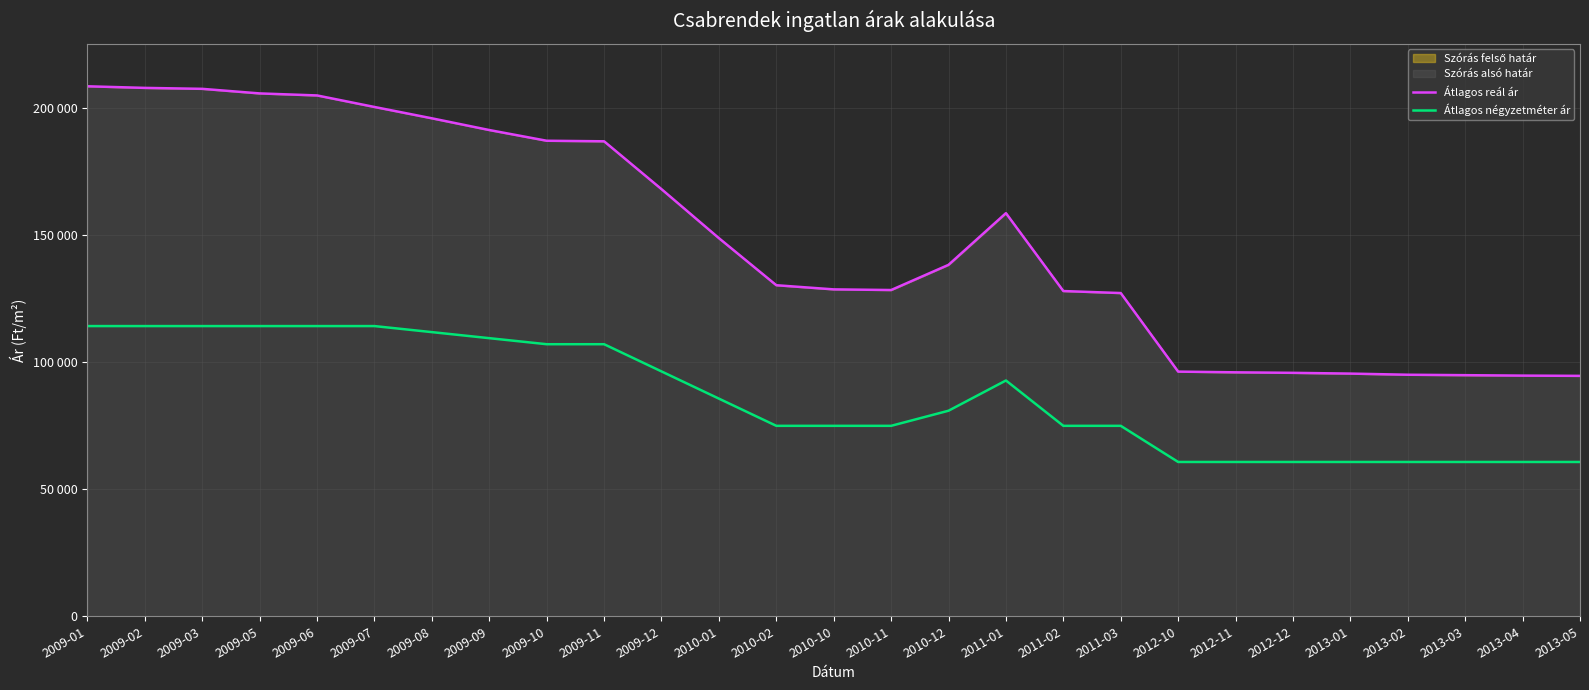

Is it true that Átlagos reál ár equals 96351 at 2012-10?

True